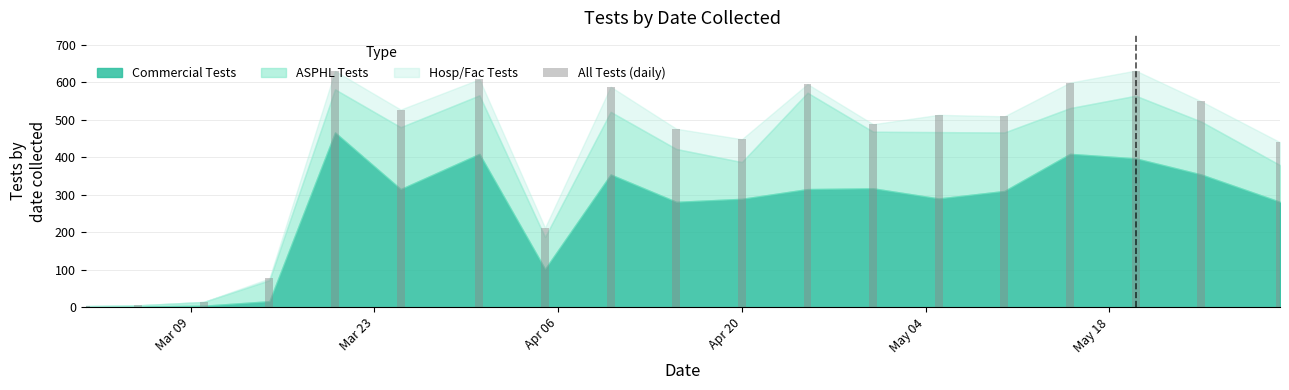

What is the greatest value displayed?

631